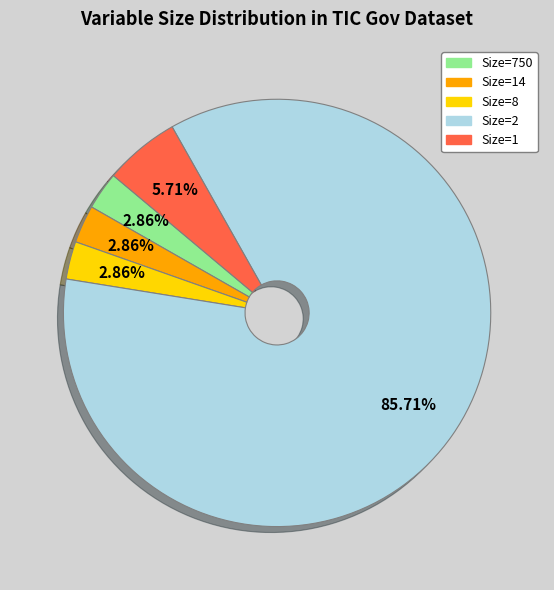

How many slices are in this pie chart?

5